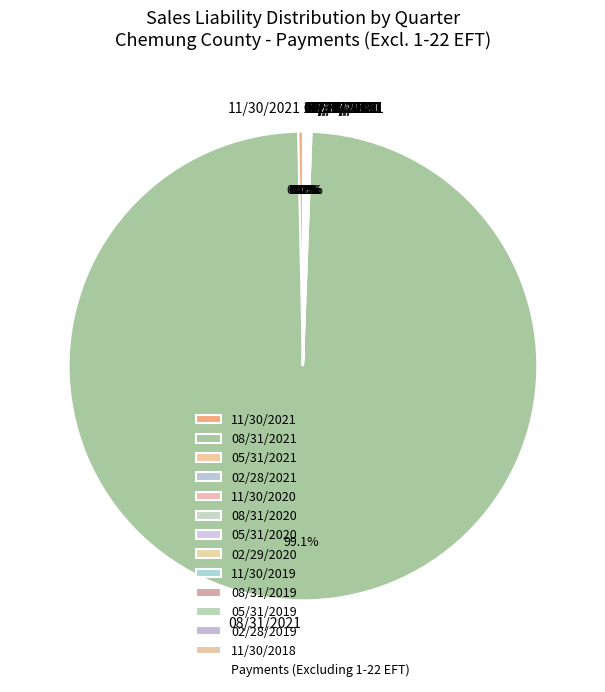

Which slice is the largest?

08/31/2021